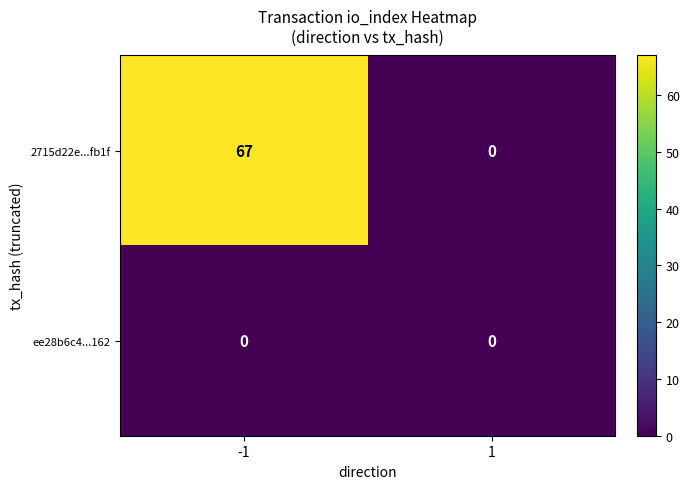

Reading left to right, extract all data points from this chart.

2715d22e...fb1f: -1=67	1=0
ee28b6c4...162: -1=0	1=0